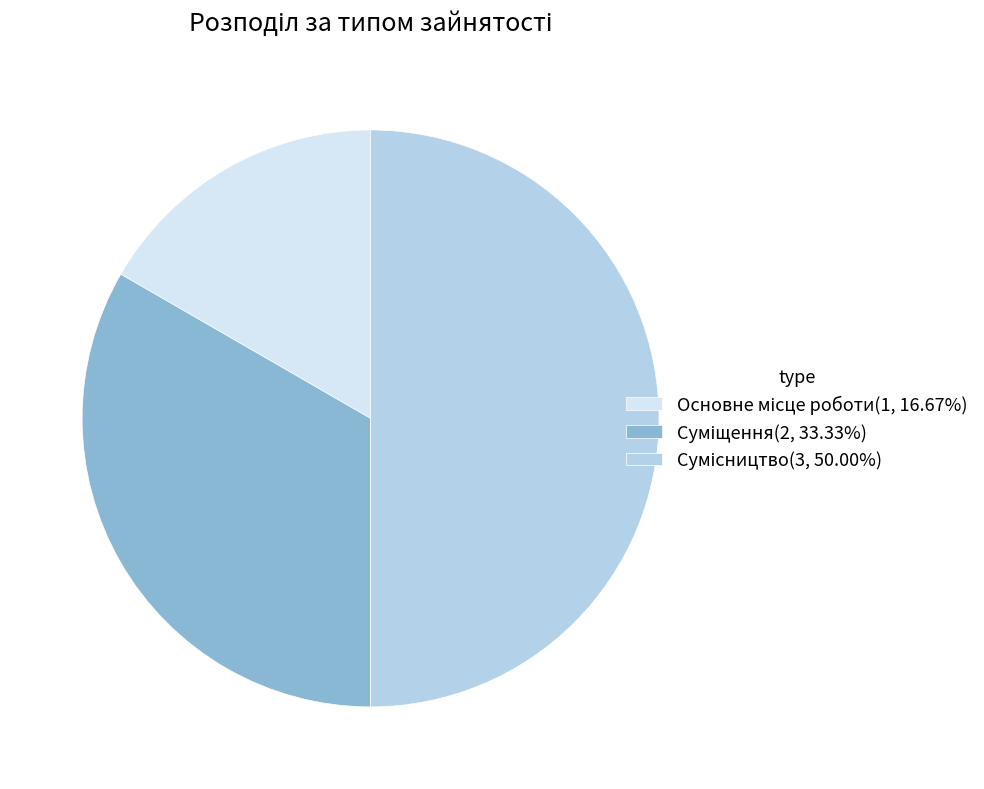

The Сумісництво slice represents 61% of the pie. True or false?

False